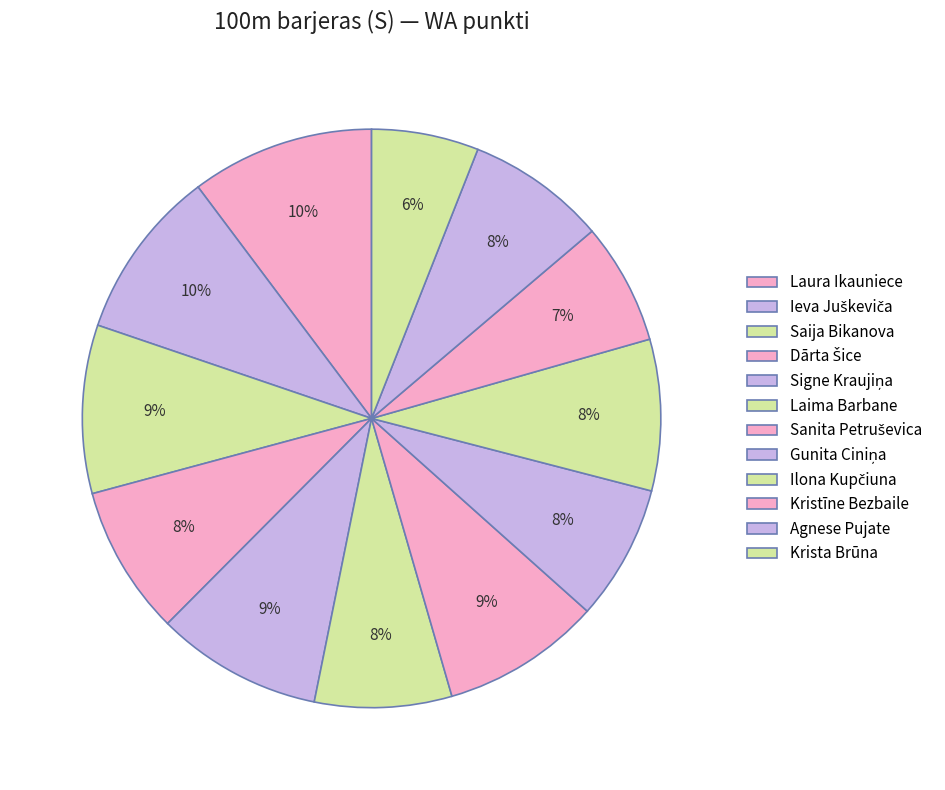

What is the change in value from Signe Kraujiņa to Agnese Pujate?

-132